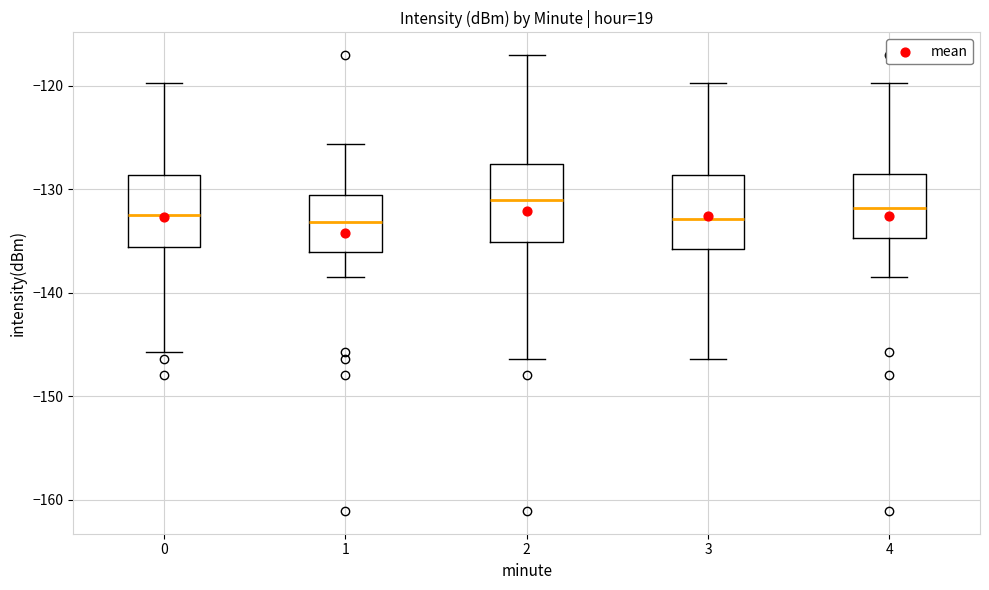

Reading left to right, transcribe this box plot: for each box, give where its median line is, the range the box spans, and where its two whiskers end, as read against the y-axis. The values are not printed on the chart, so give them approximately, as read against the axis.

0: median -133, box -136 to -129, whiskers -146 to -120
1: median -133, box -136 to -131, whiskers -138 to -126
2: median -131, box -135 to -128, whiskers -146 to -117
3: median -133, box -136 to -129, whiskers -146 to -120
4: median -132, box -135 to -129, whiskers -138 to -120